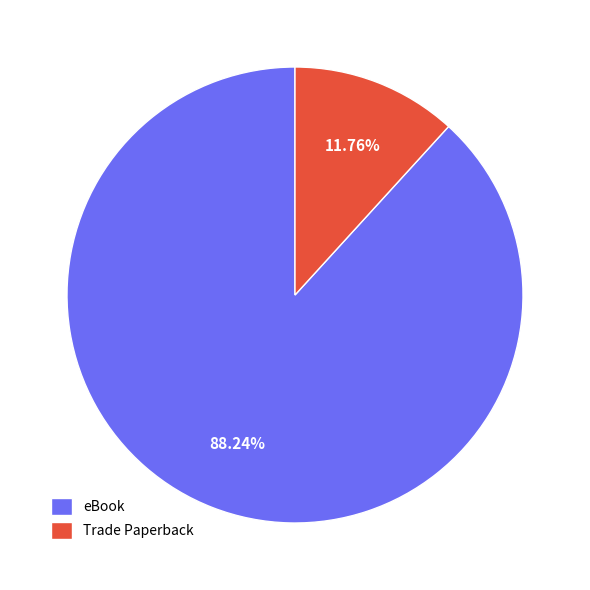

What percentage is NOT represented by eBook?

11.8%